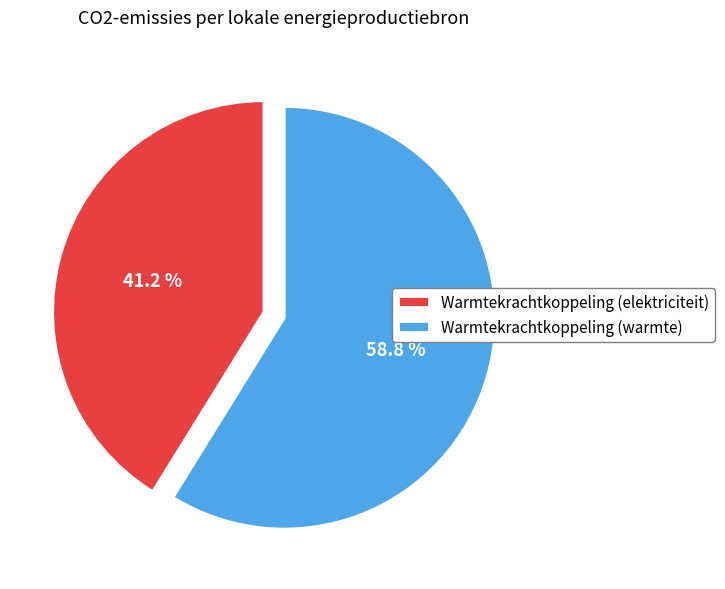

Does any single category account for the majority?

Yes